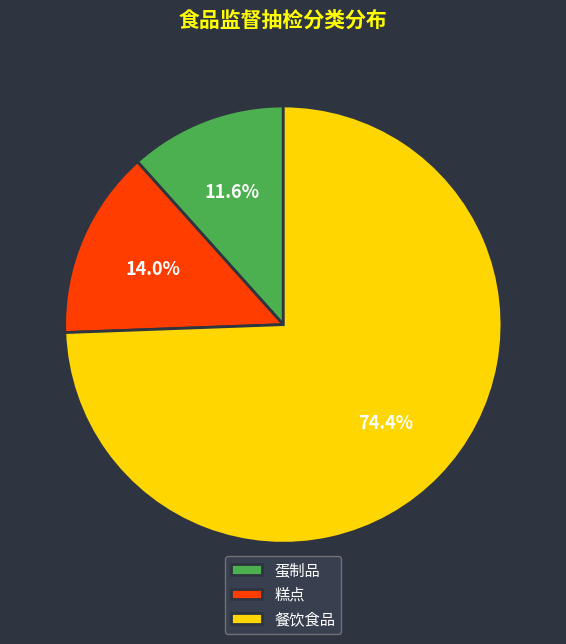

To the nearest percent, what portion does 餐饮食品 represent?

74%